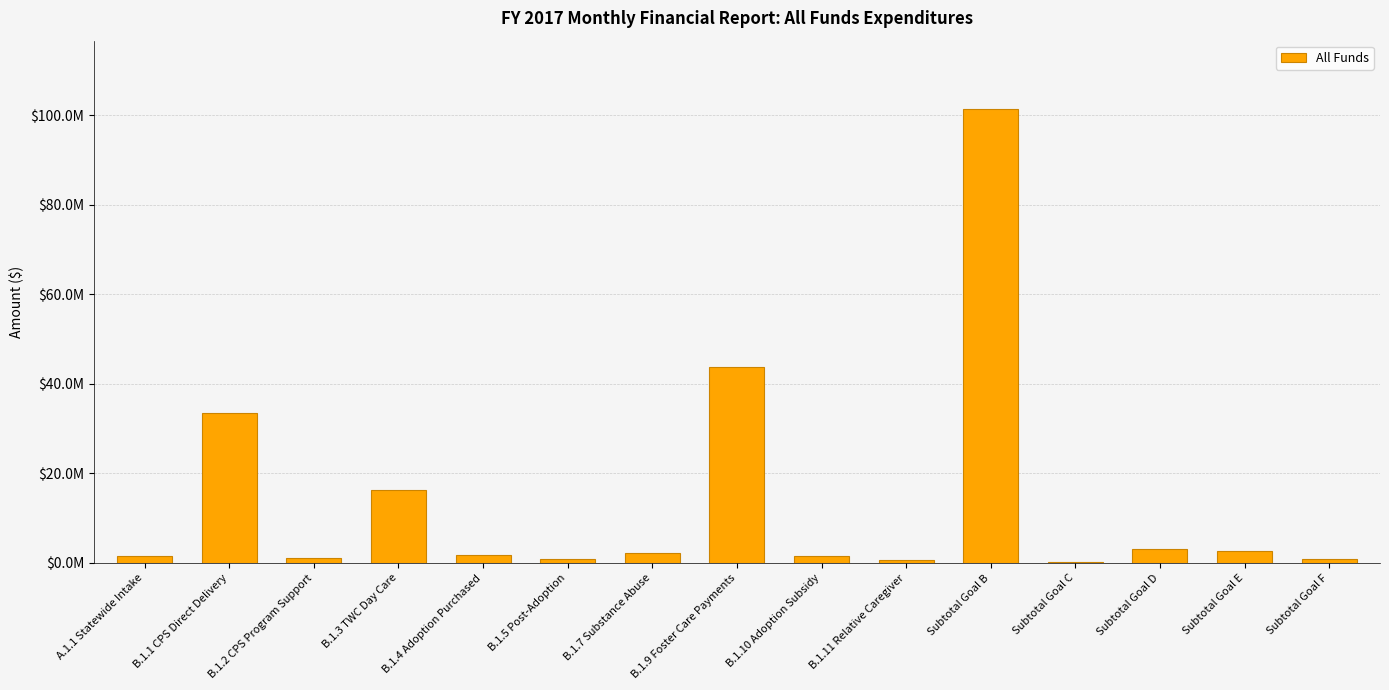

How many categories are shown in the chart?

15